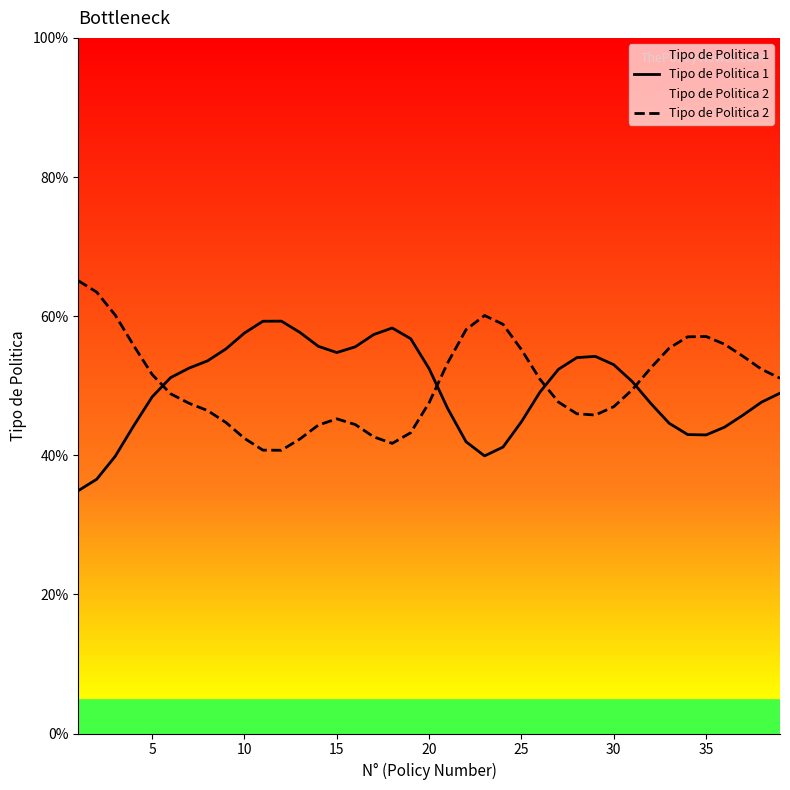

True or false: Tipo de Politica 2 has more than 2 points higher than both neighbors.

True